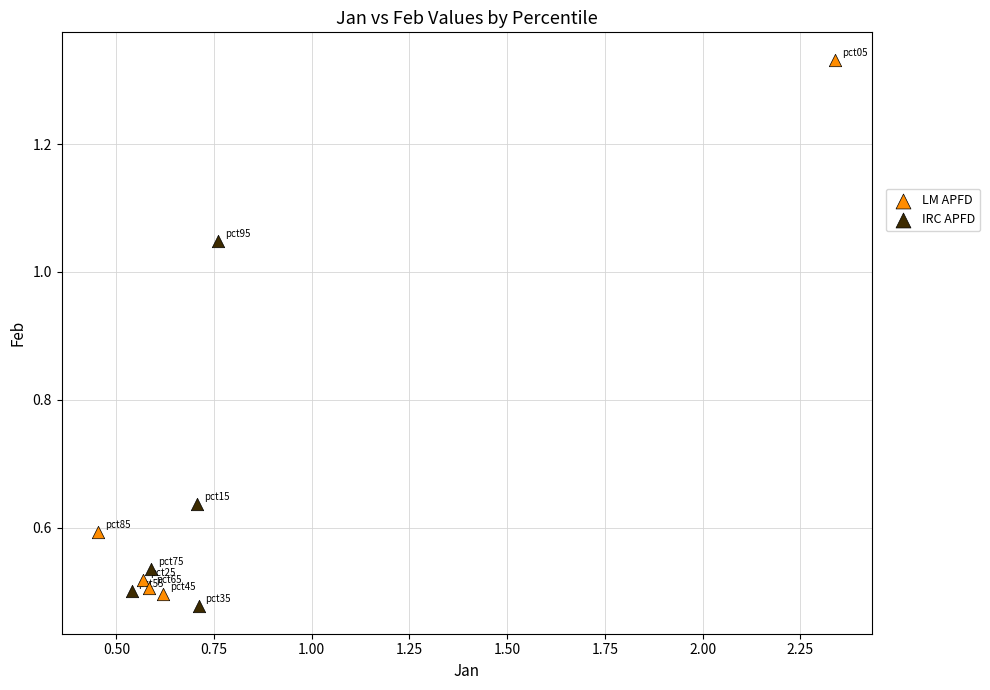

Which series reaches the maximum Y coordinate?

LM APFD